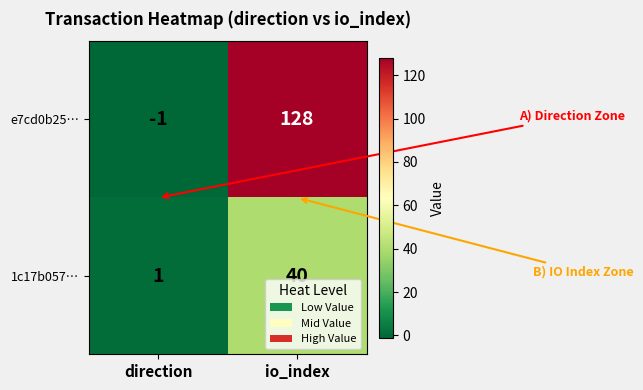

List the series in order of their overall mean, lowest first.

1c17b057…, e7cd0b25…